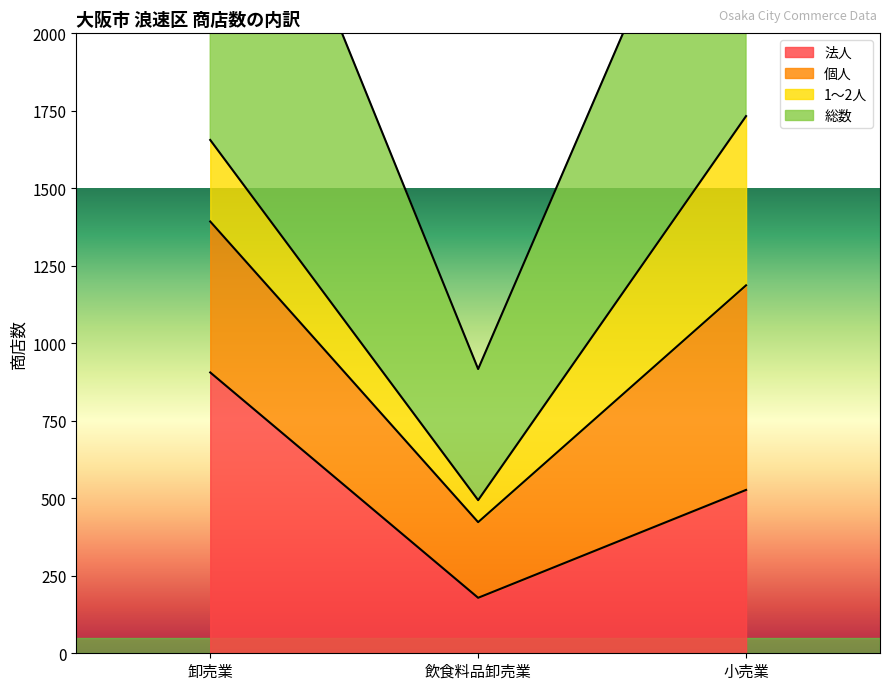

Is it true that 総数 equals 423 at 飲食料品卸売業?

True